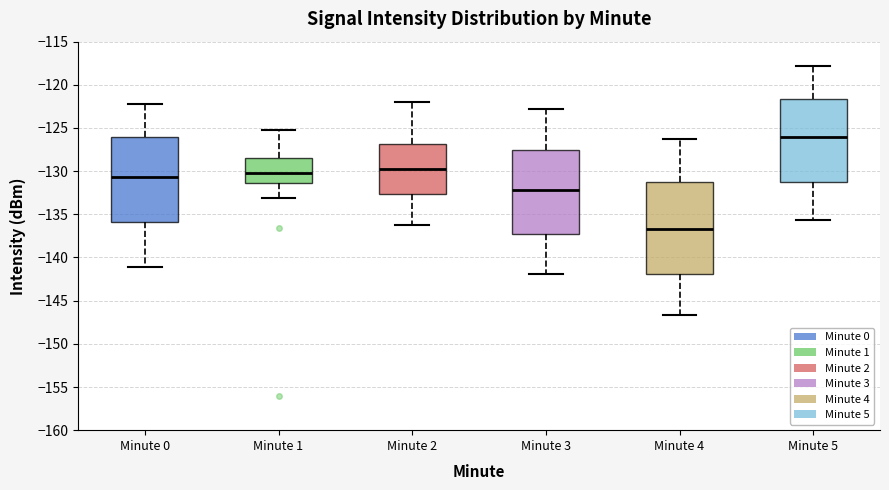

Reading left to right, transcribe this box plot: for each box, give where its median line is, the range the box spans, and where its two whiskers end, as read against the y-axis. The values are not printed on the chart, so give them approximately, as read against the axis.

Minute 0: median -130.5, box -136.0 to -126.0, whiskers -141.0 to -122.5
Minute 1: median -130.0, box -131.5 to -128.5, whiskers -133.0 to -125.5
Minute 2: median -129.5, box -132.5 to -127.0, whiskers -136.0 to -122.0
Minute 3: median -132.0, box -137.5 to -127.5, whiskers -142.0 to -123.0
Minute 4: median -136.5, box -142.0 to -131.0, whiskers -146.5 to -126.5
Minute 5: median -126.0, box -131.5 to -121.5, whiskers -135.5 to -118.0